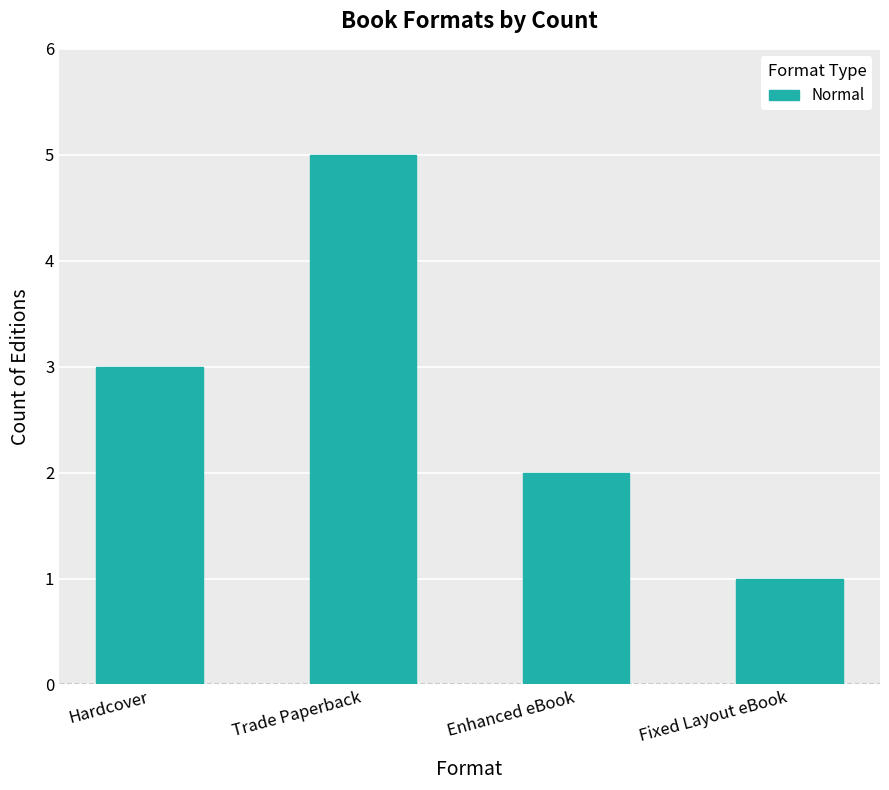

Count the values in the range 2 to 5.

3